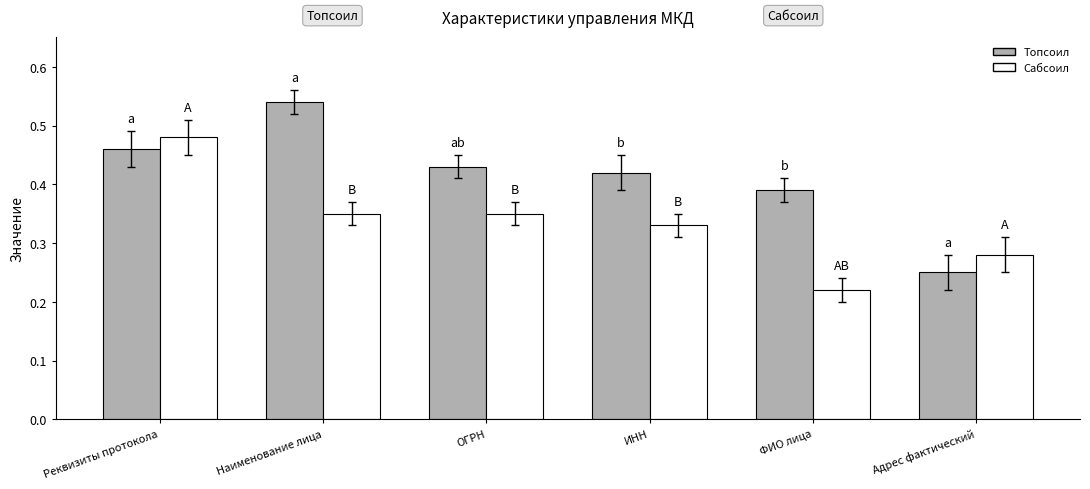

How many Топсоил values are between 0 and 1?

6